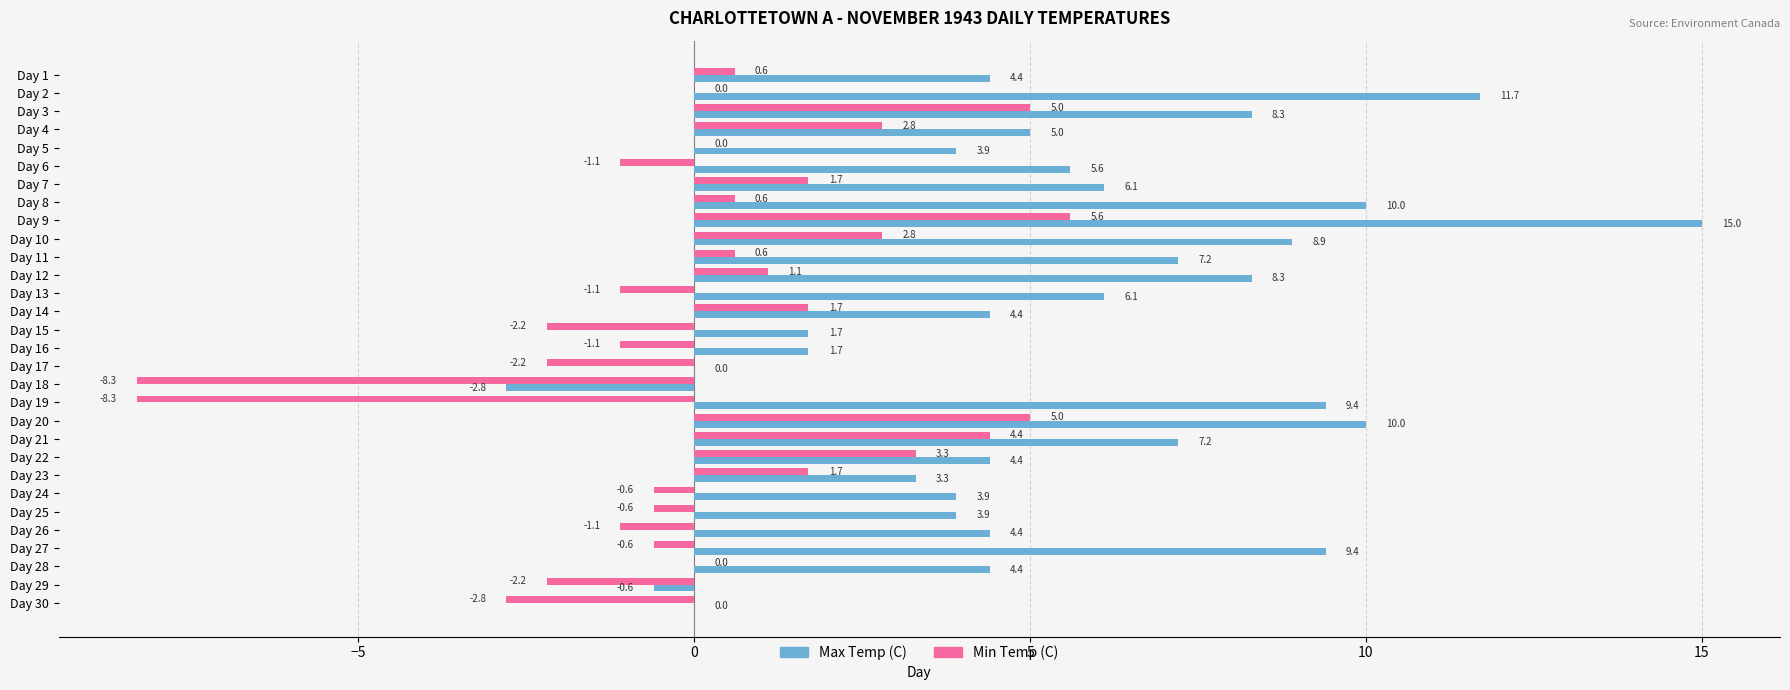

What is the sum of all Min Temp (C) values?

4.7